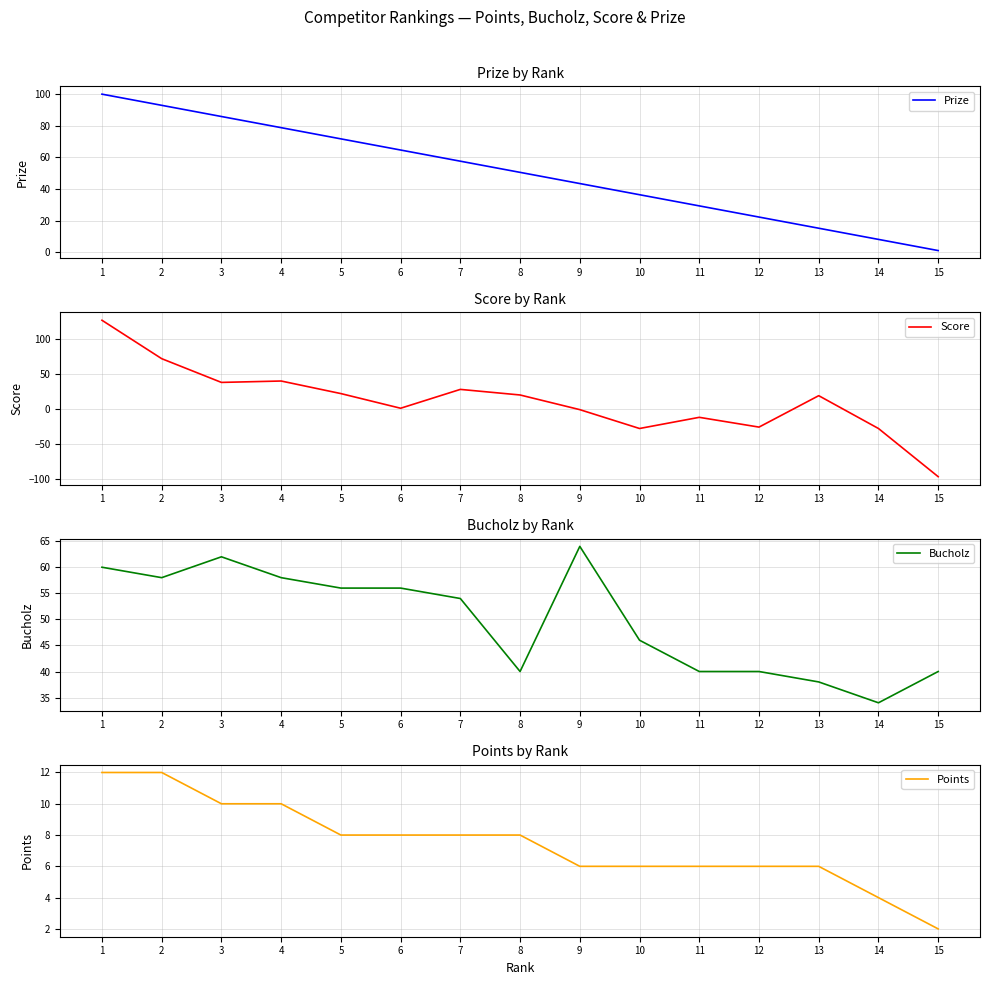

Which series has the largest range (max minus min)?

Score